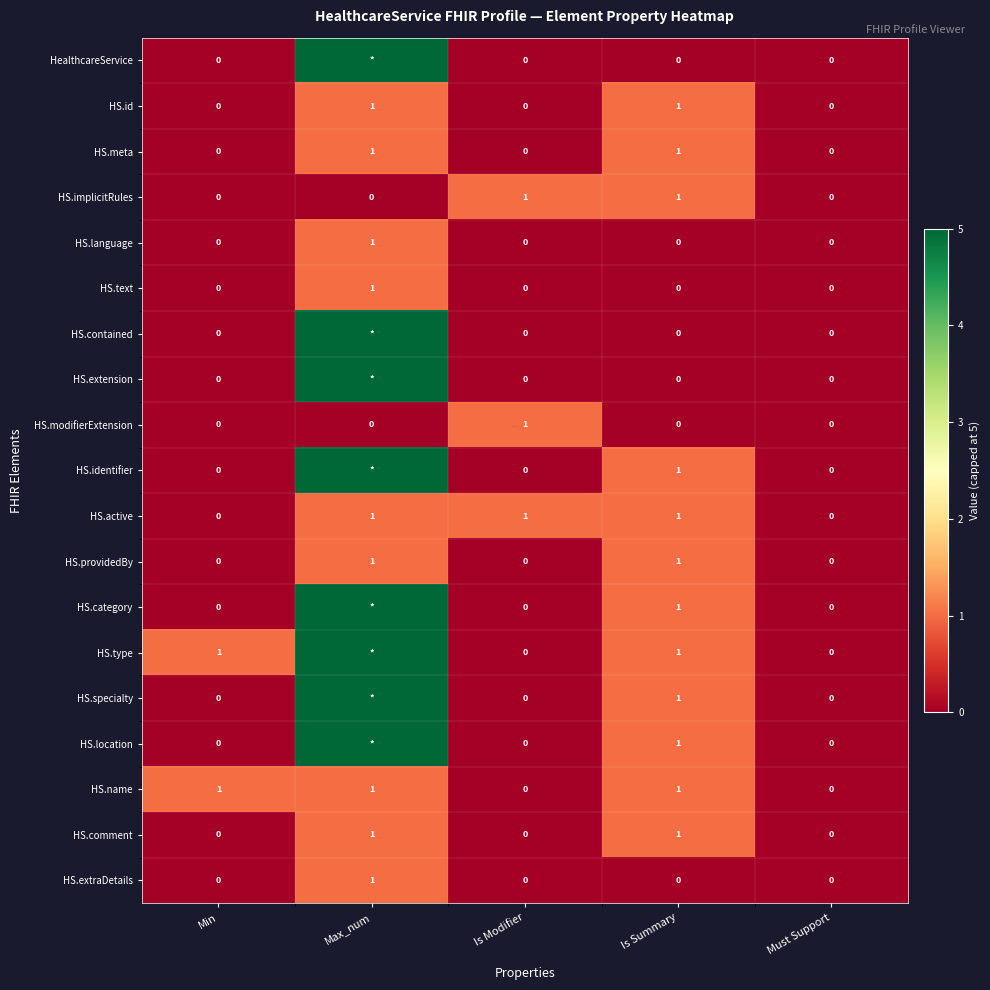

The value of HS.extraDetails at Is Summary is 1. True or false?

False